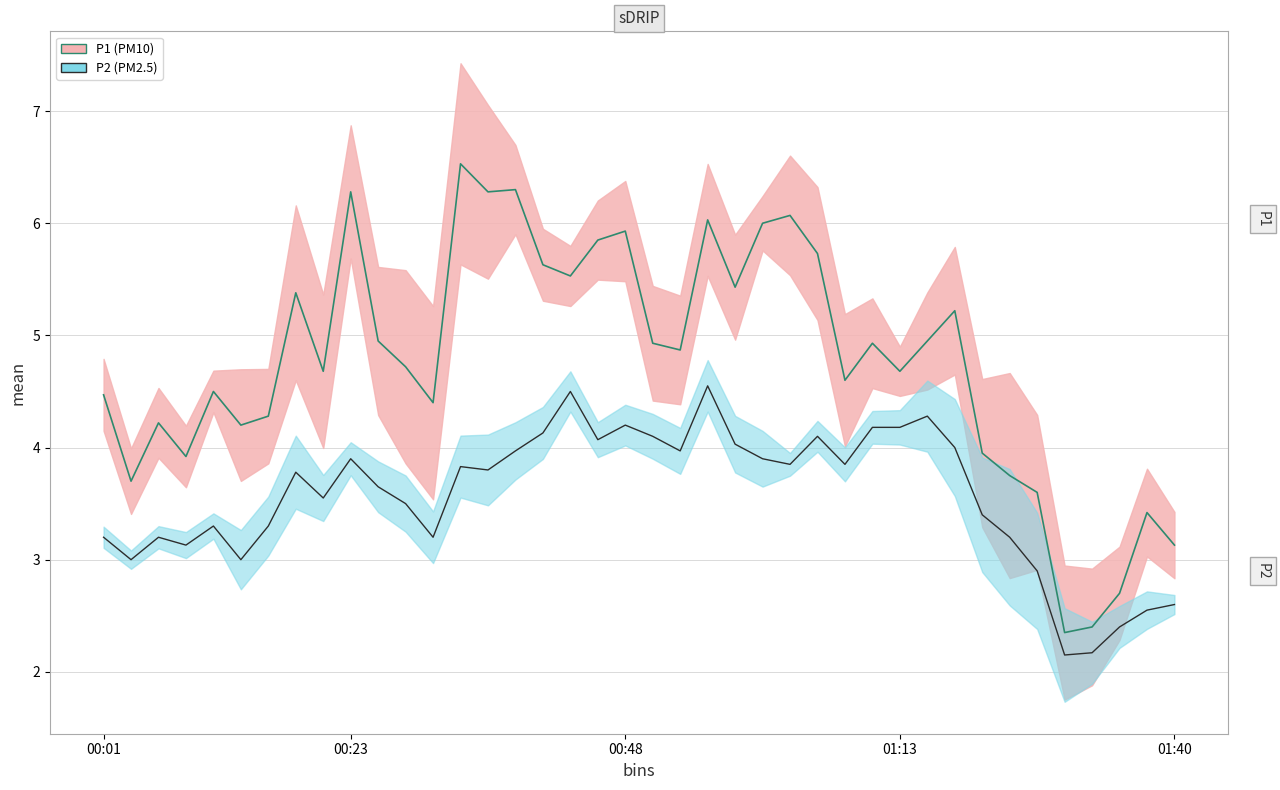

True or false: P1 and P2 intersect in this chart.

False